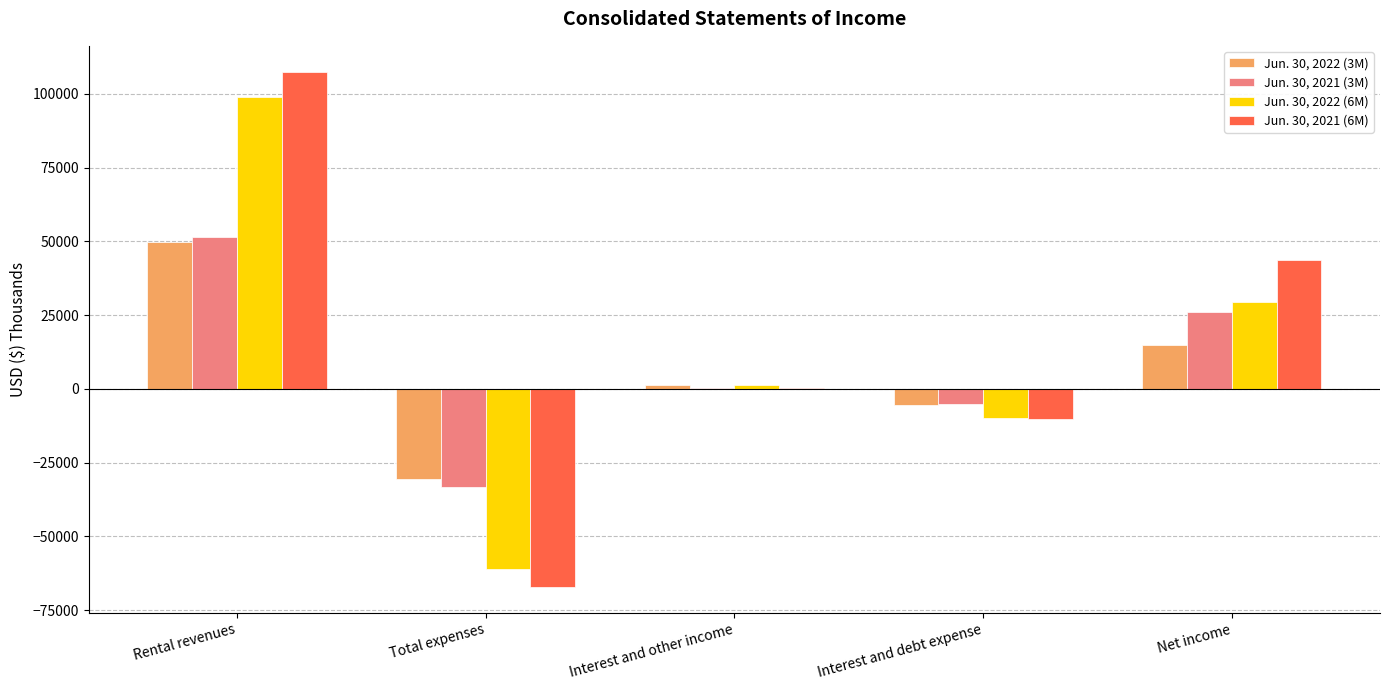

What value does the Jun. 30, 2022 (3M) series have at Total expenses, to the nearest 50?

-30700